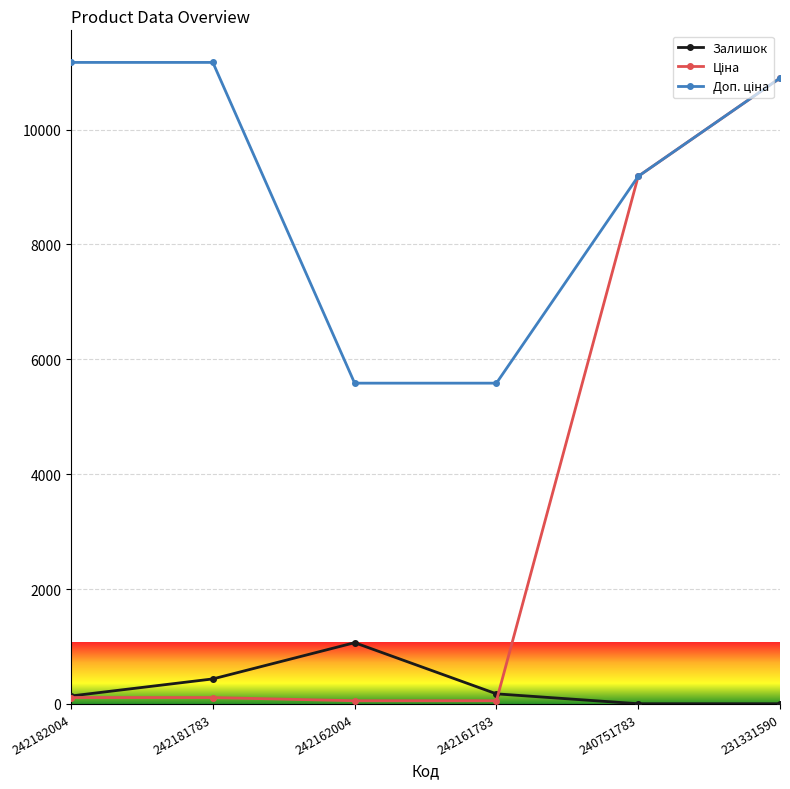

The Залишок series shows 443.2 at 242162004. True or false?

False